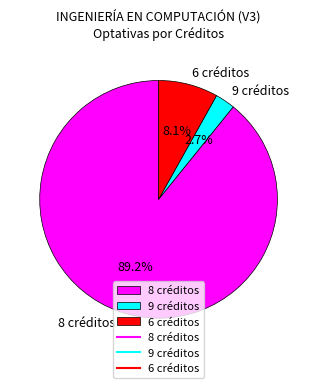

To the nearest percent, what portion does 6 créditos represent?

8%